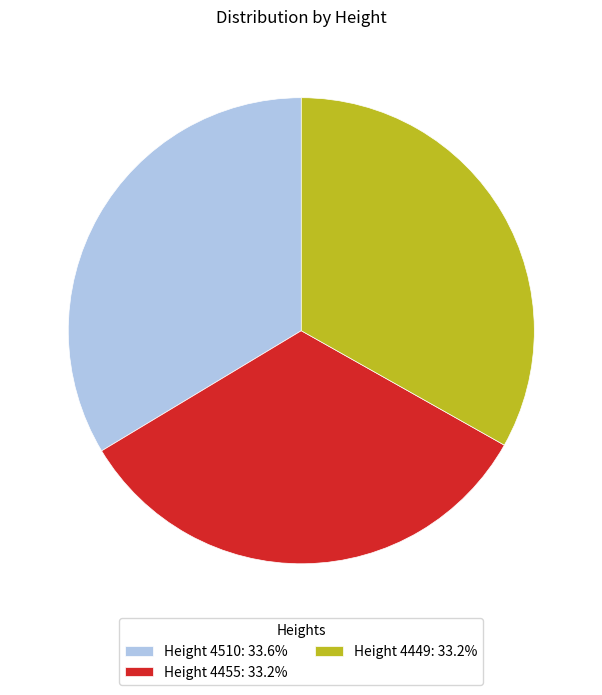

Is there any slice that represents more than half of the pie?

No